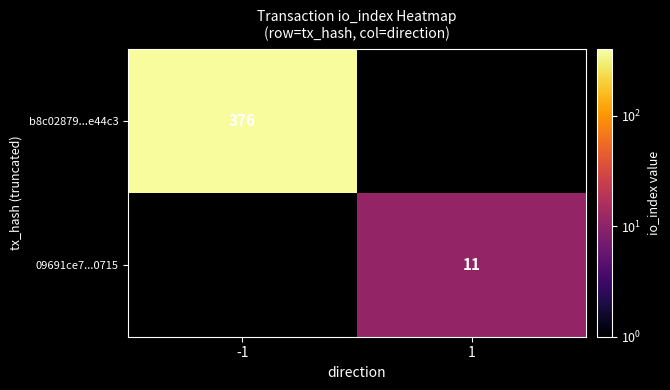

The b8c02879...e44c3 series shows 555.5 at -1. True or false?

False